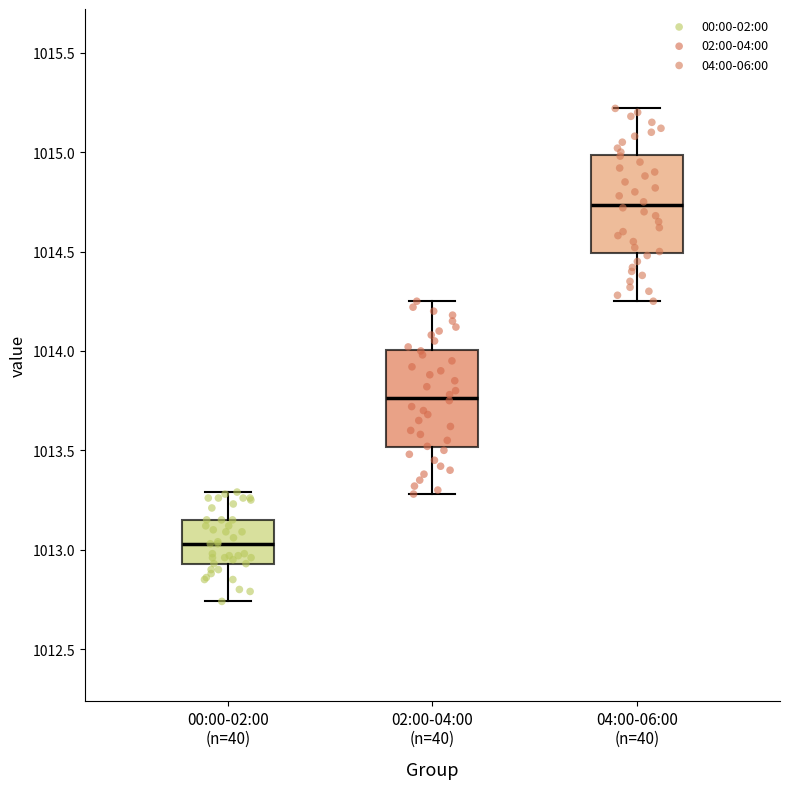

Which box's median line is the lowest?

00:00-02:00 (n=40)